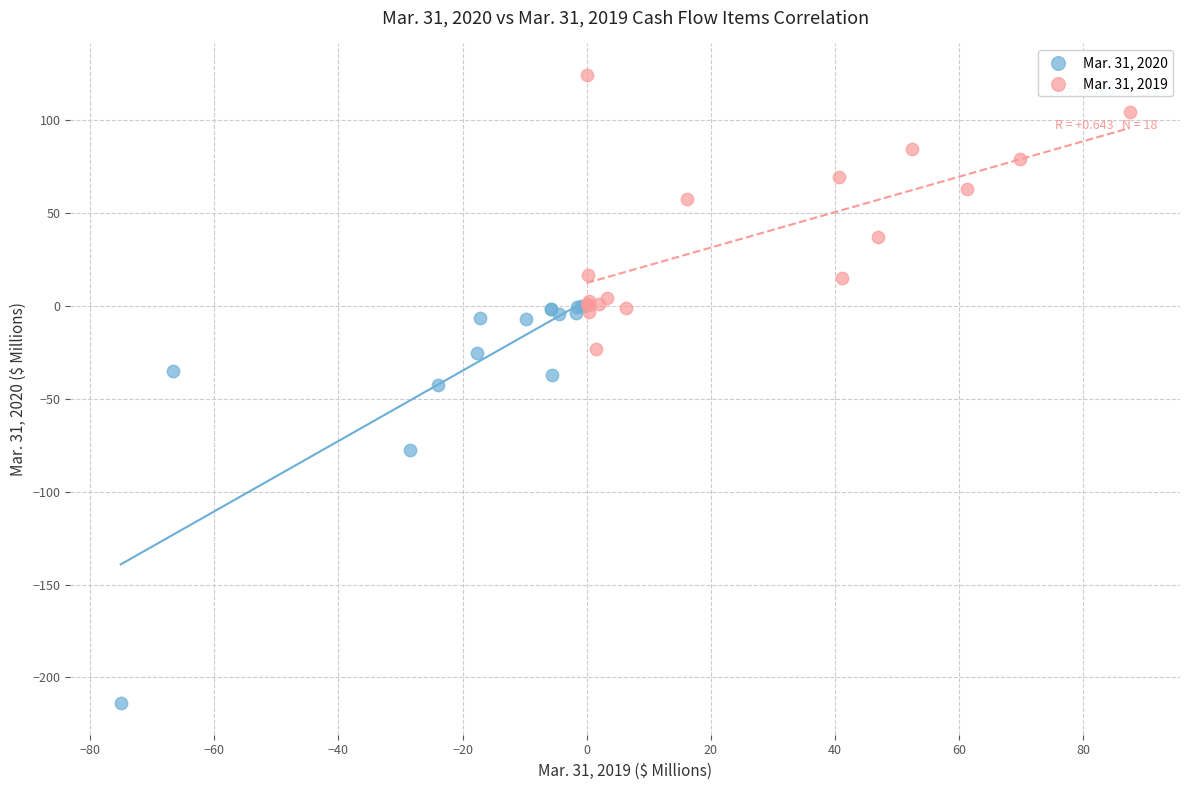

Which series has the widest spread of Y values?

Mar. 31, 2020